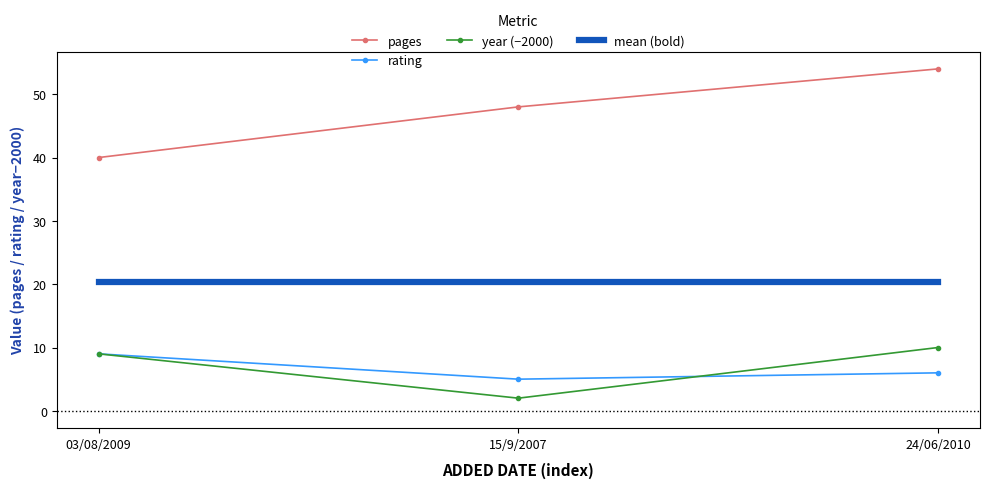

Reading right to left, transcribe all the data shown in this chart.

pages: 54.0	48.0	40.0
rating: 6.0	5.0	9.0
year (−2000): 10.0	2.0	9.0
mean (bold): 20.3	20.3	20.3